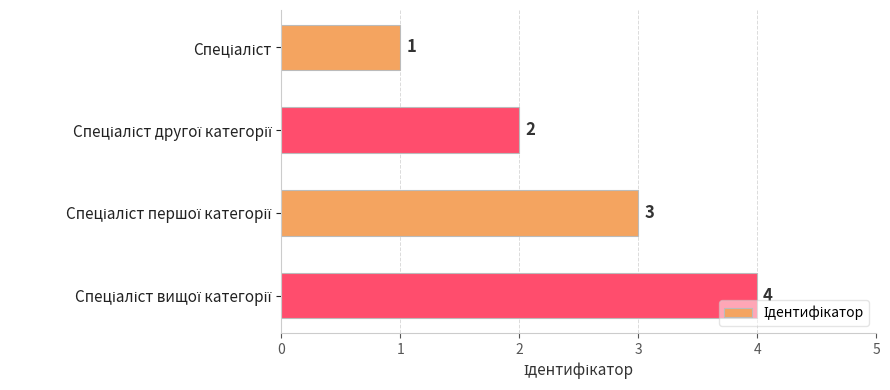

What is the value of the 4th bar from the top?

4